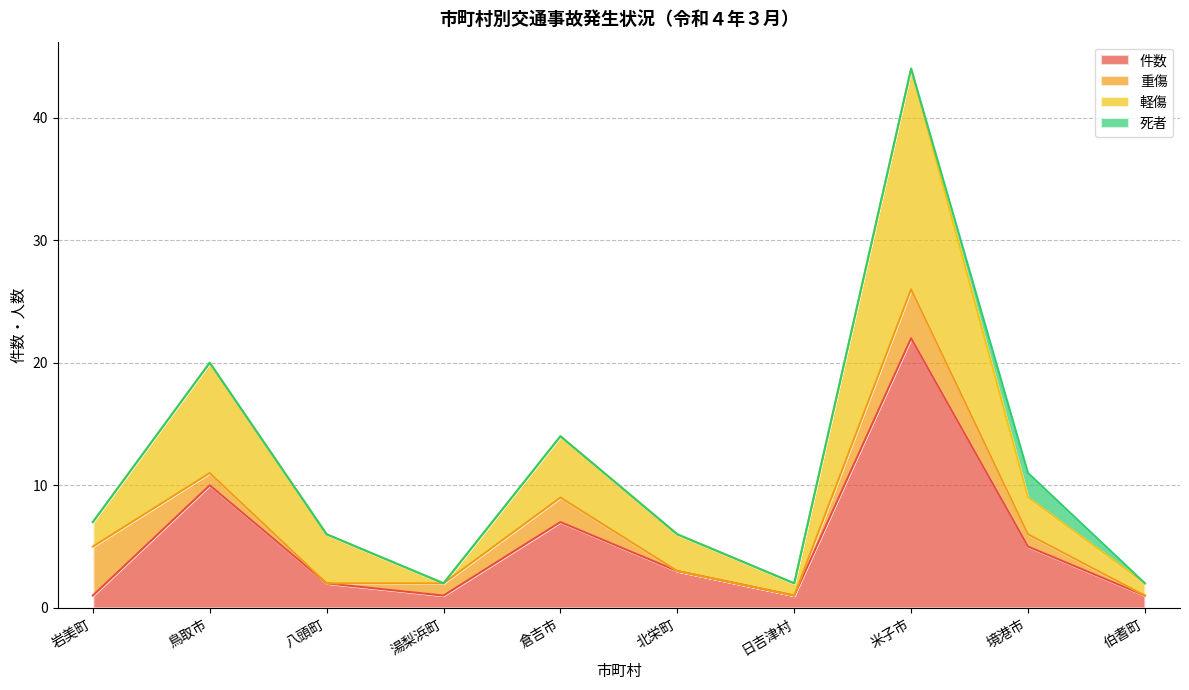

What is the total value across all series at 境港市?

11